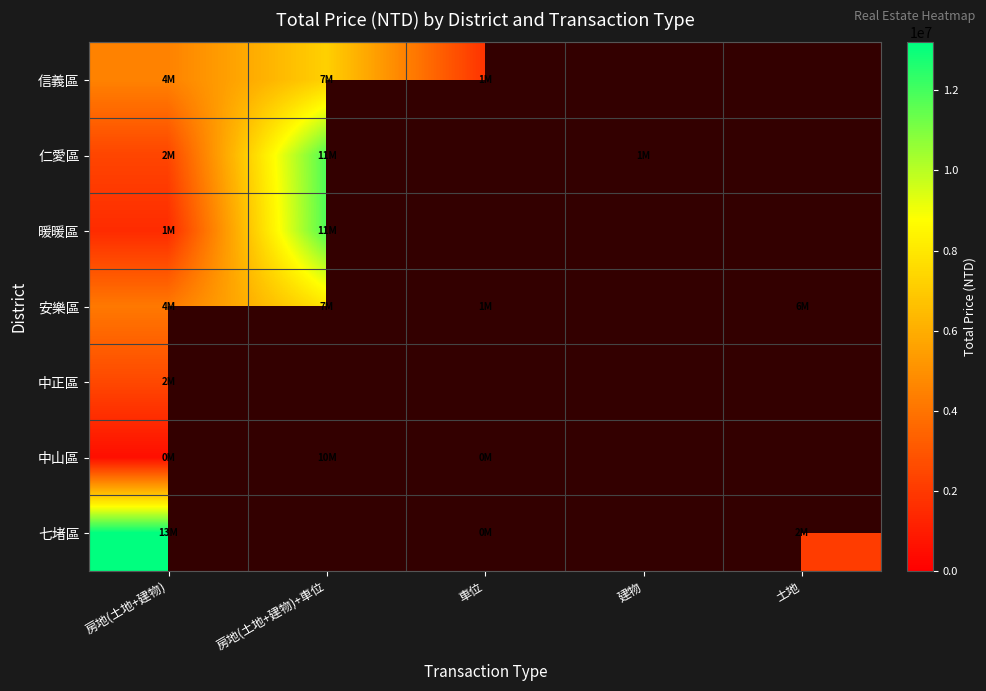

List the series in order of their peak value, lowest first.

中正區, 信義區, 安樂區, 中山區, 仁愛區, 暖暖區, 七堵區